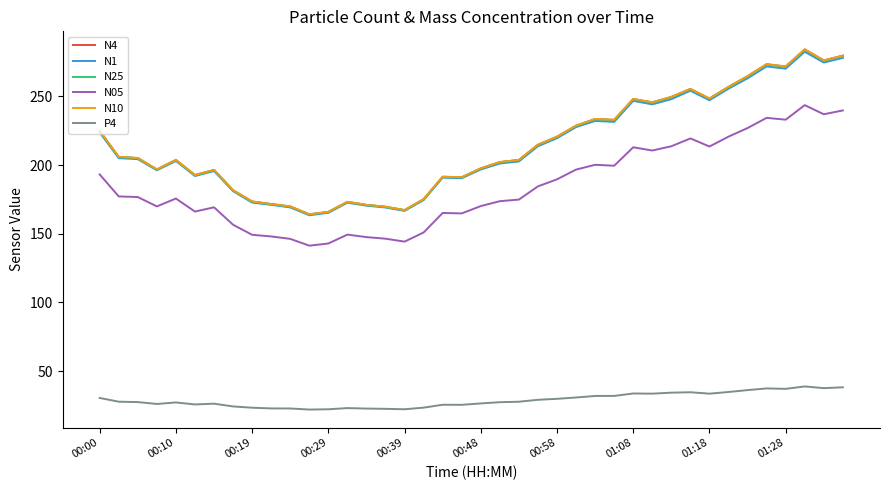

True or false: N1 and N05 cross at least once.

False